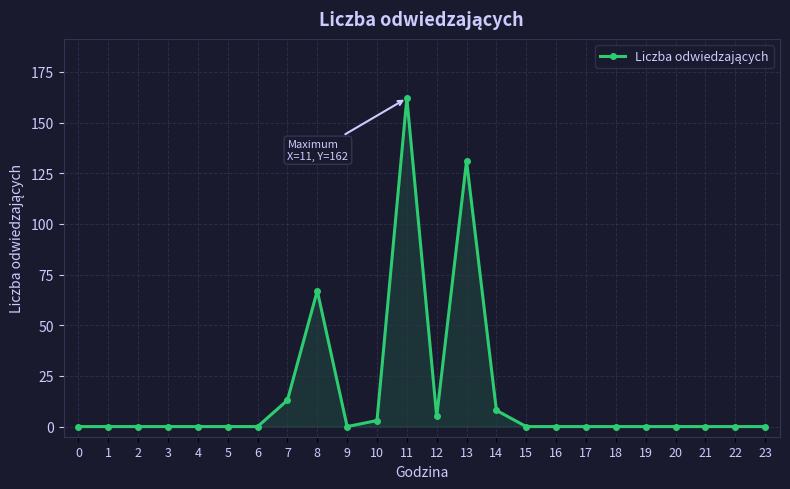

Between 12 and 17, which is larger?

12